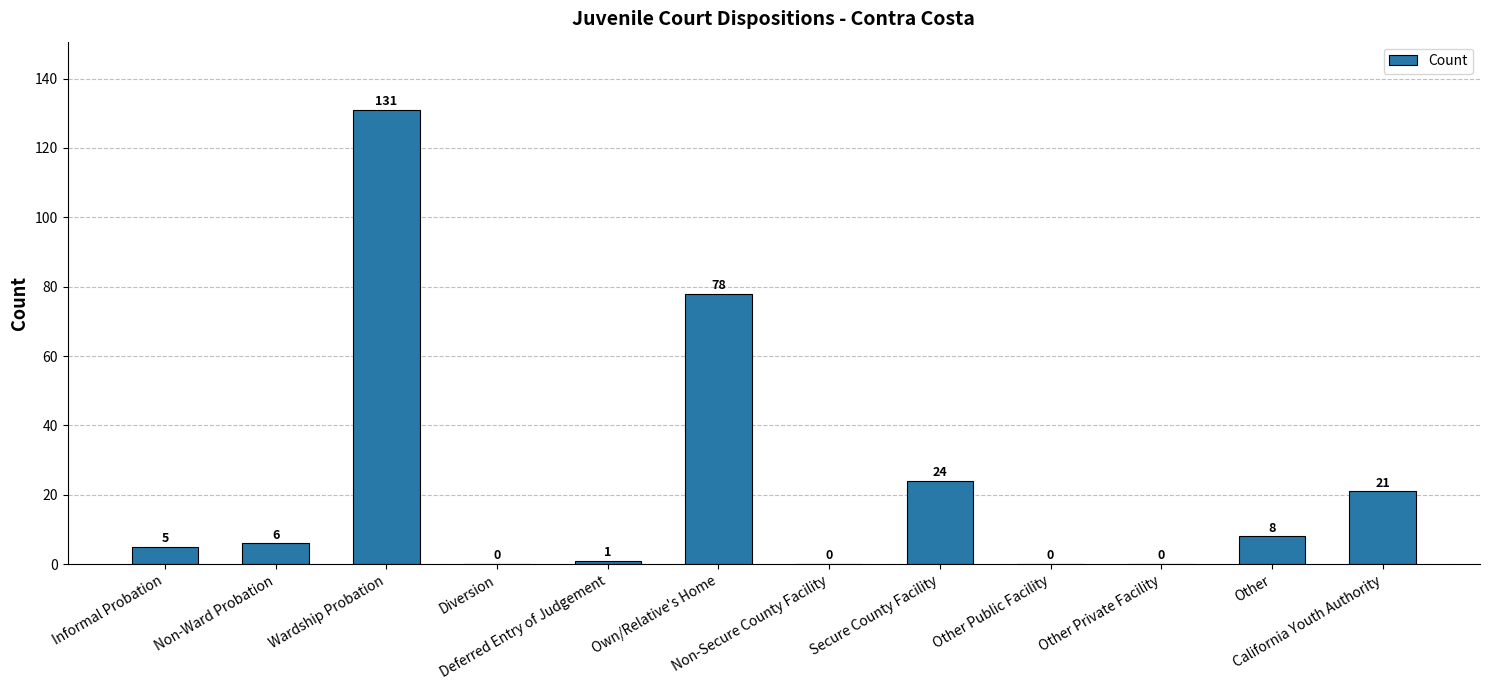

What is the greatest value displayed?

131